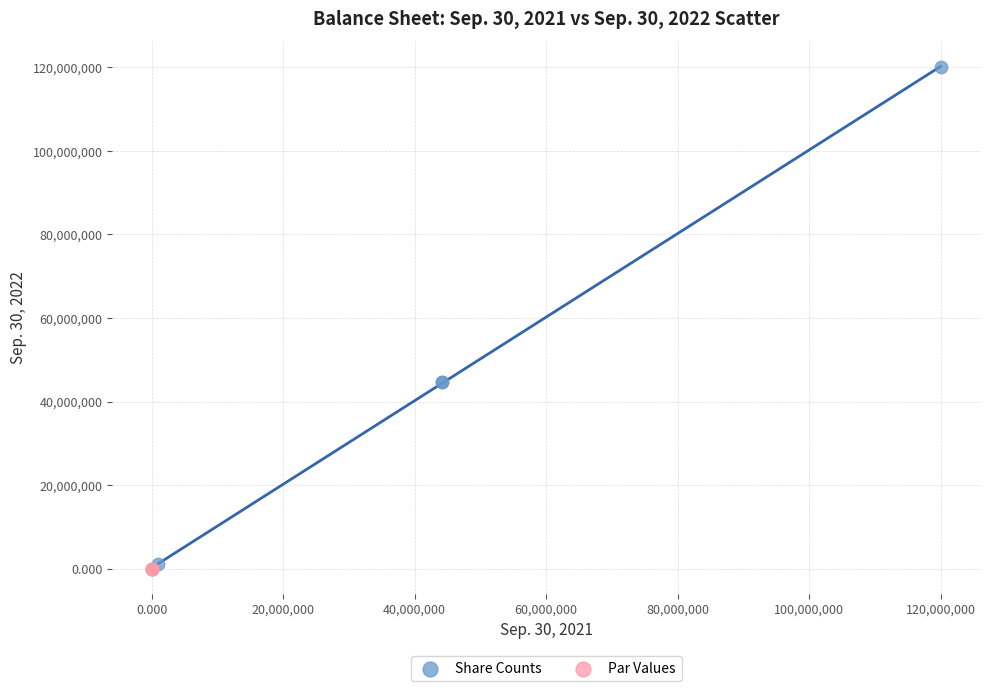

Which series has the widest spread of Y values?

Share Counts